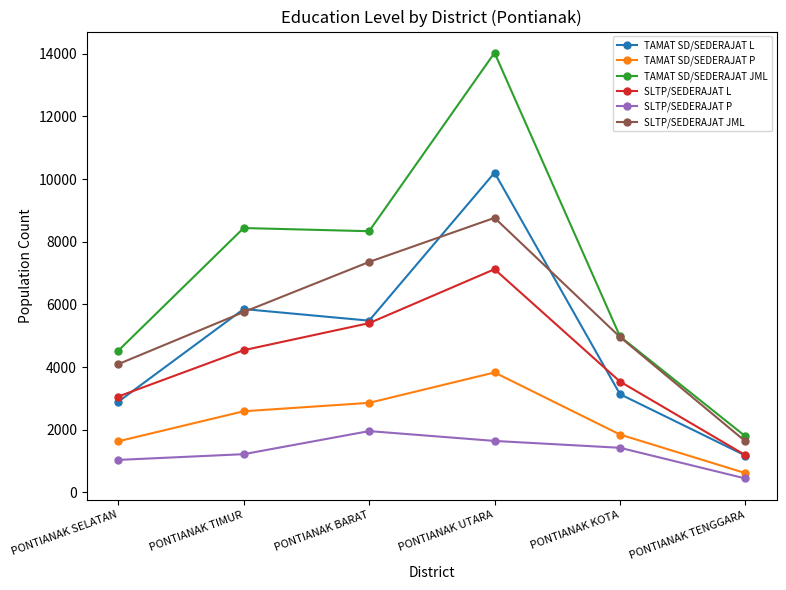

What is the spread (max minus min) of values at PONTIANAK KOTA?

3555